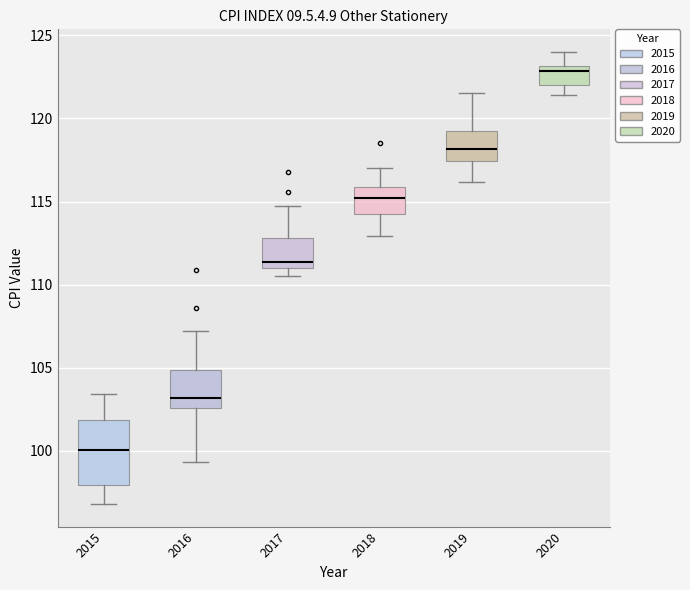

Which box has the lowest median line?

2015